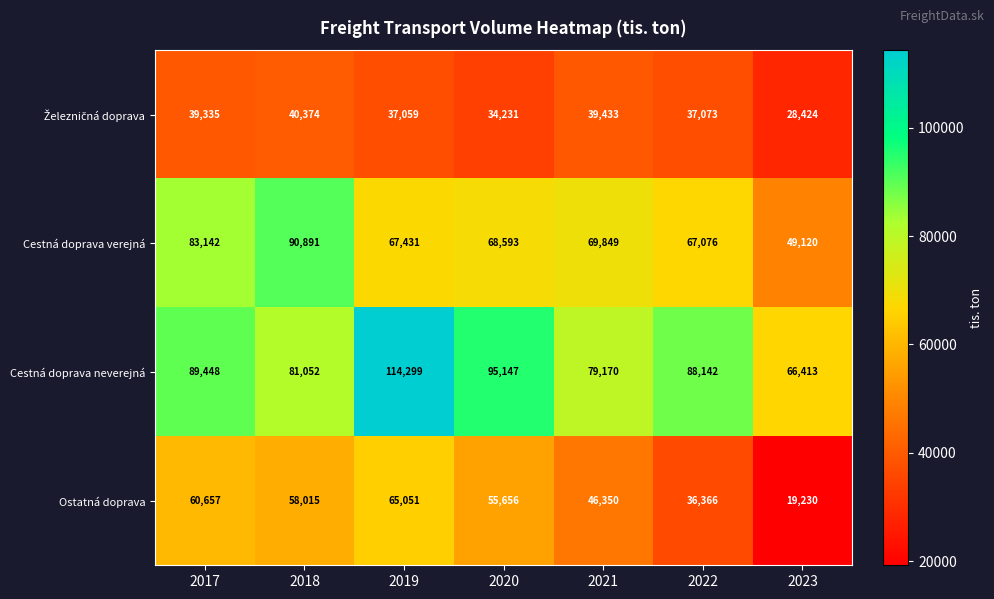

What is the total value across all series at 2019?

283840